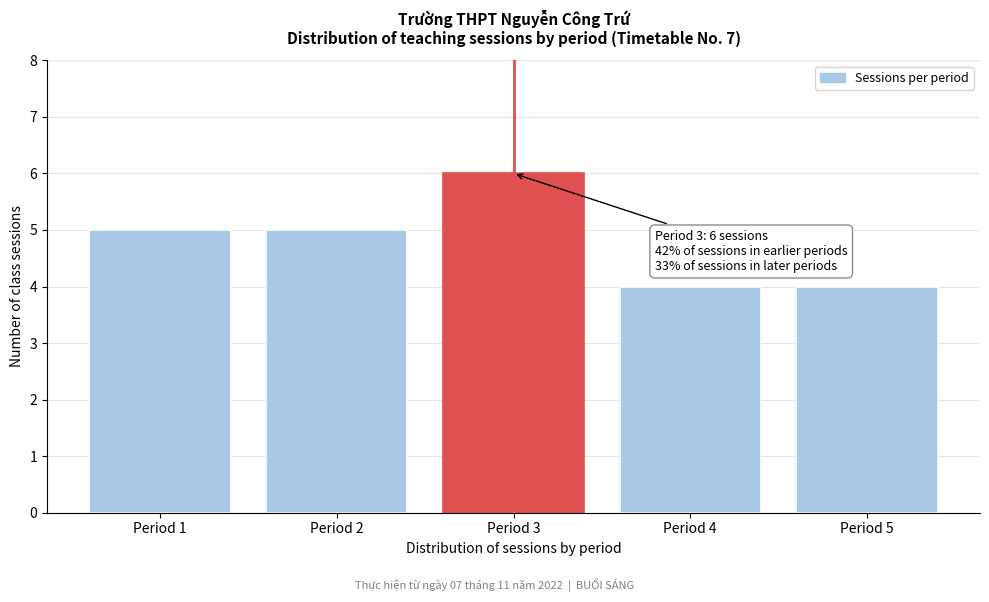

Reading left to right, extract all data points from this chart.

5	5	6	4	4